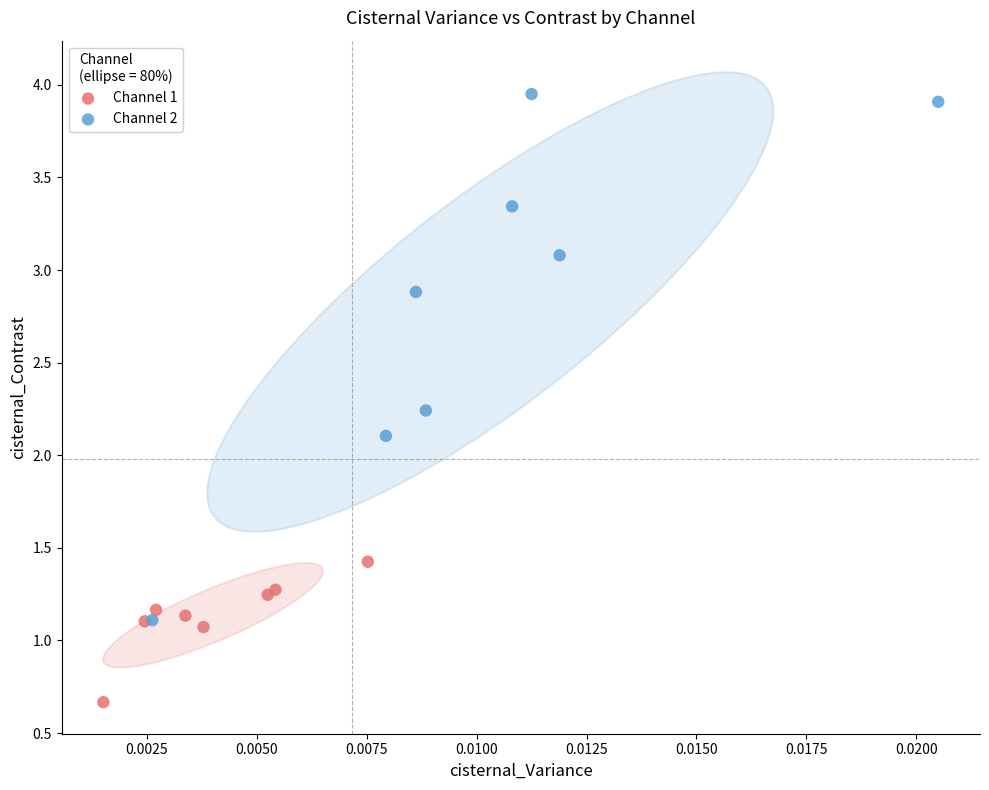

Which series has the largest Y range (max minus min)?

Channel 2